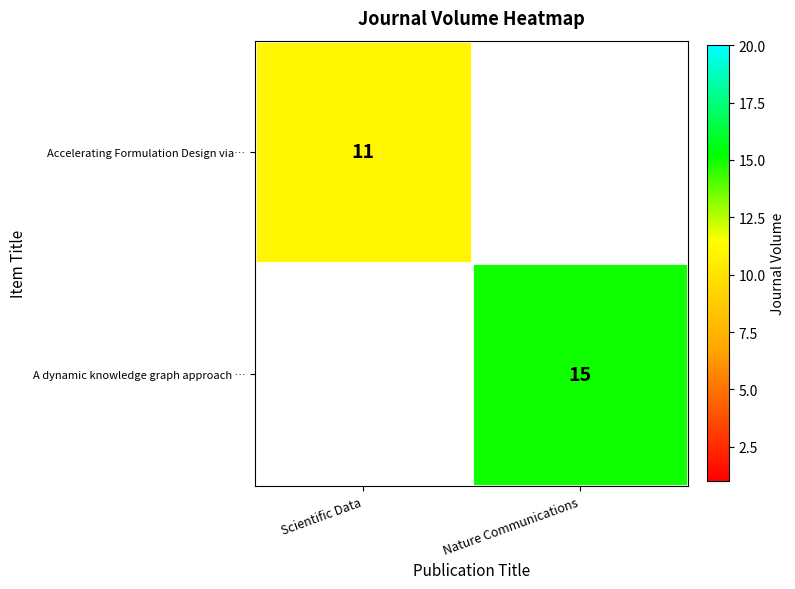

True or false: A dynamic knowledge graph approach … has a value of 8 at Nature Communications.

False